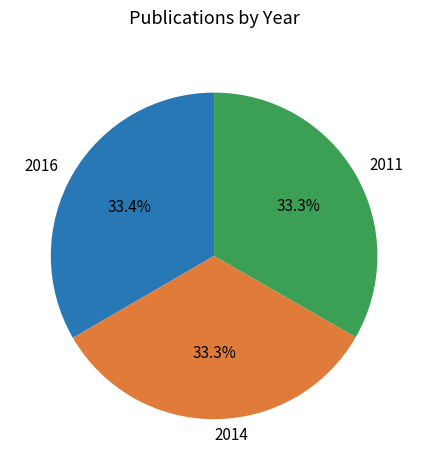

Approximately how many times larger is the value at 2016 compared to 2014?

1.0